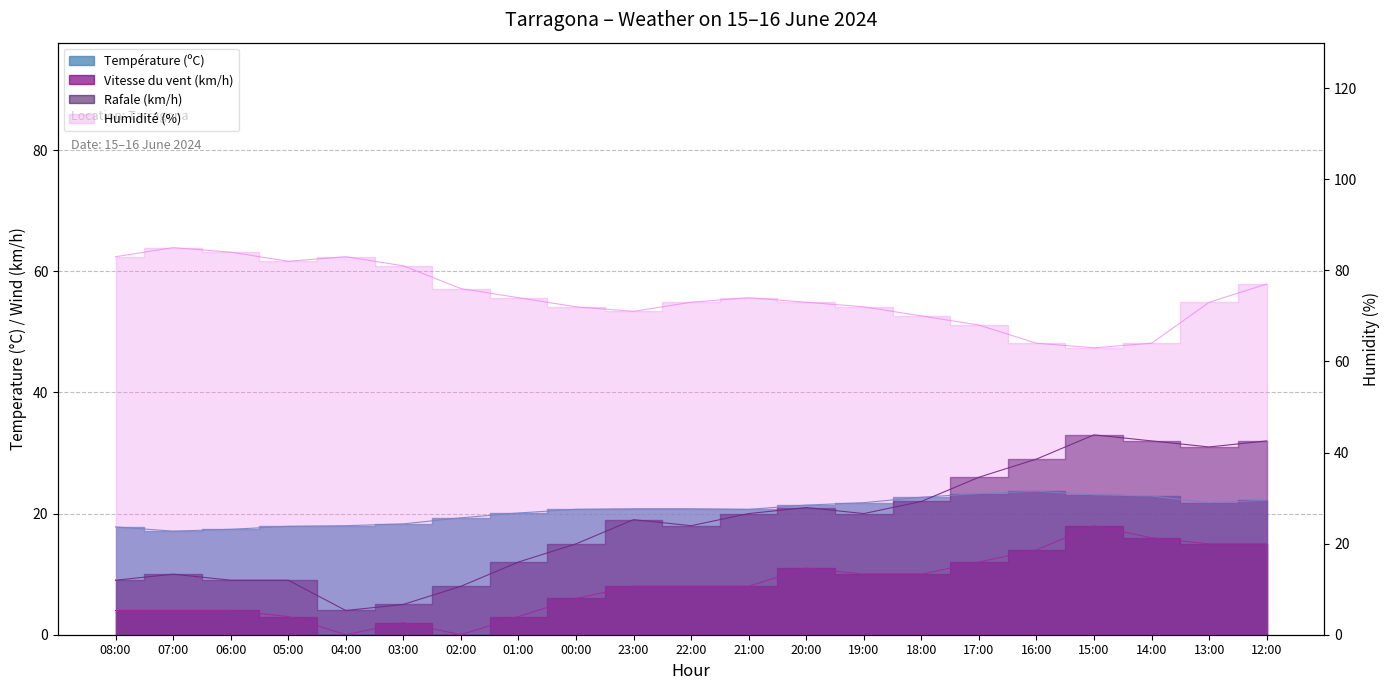

Where is the first local minimum for Température (ºC)?

07:00